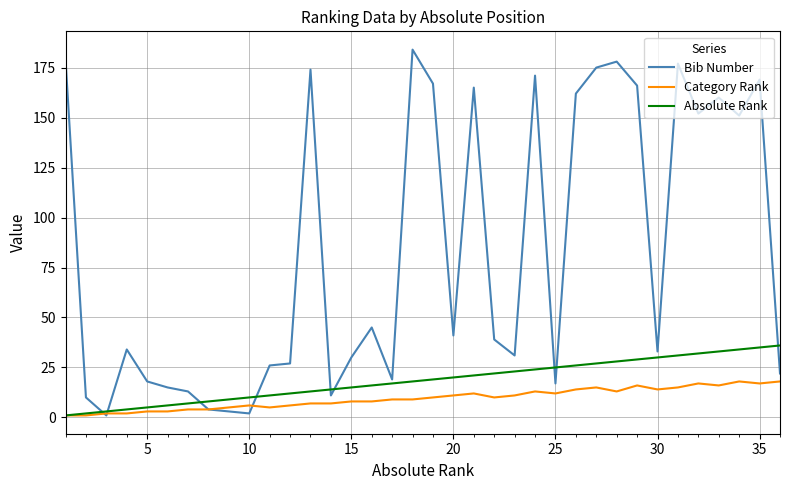

Rank the series by their maximum value, from highest to lowest.

Bib Number, Absolute Rank, Category Rank